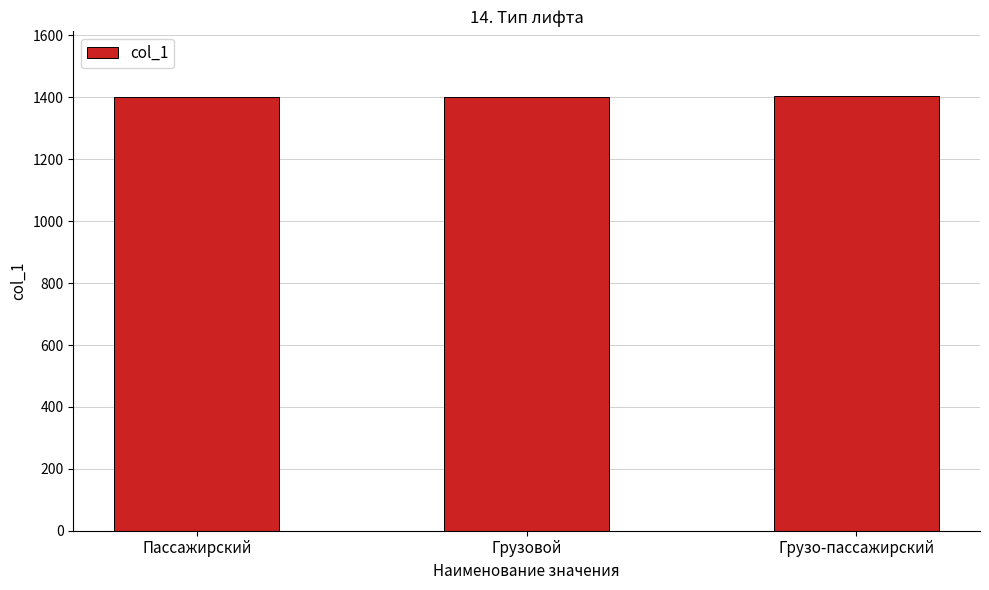

How many bars are there in total?

3